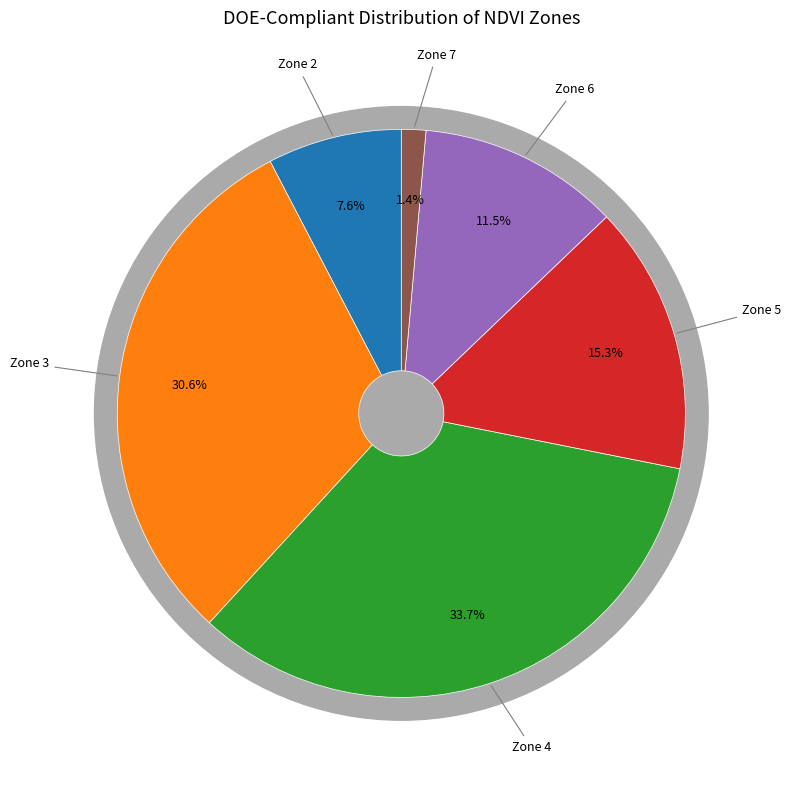

Is Zone 3 the majority of the pie?

No